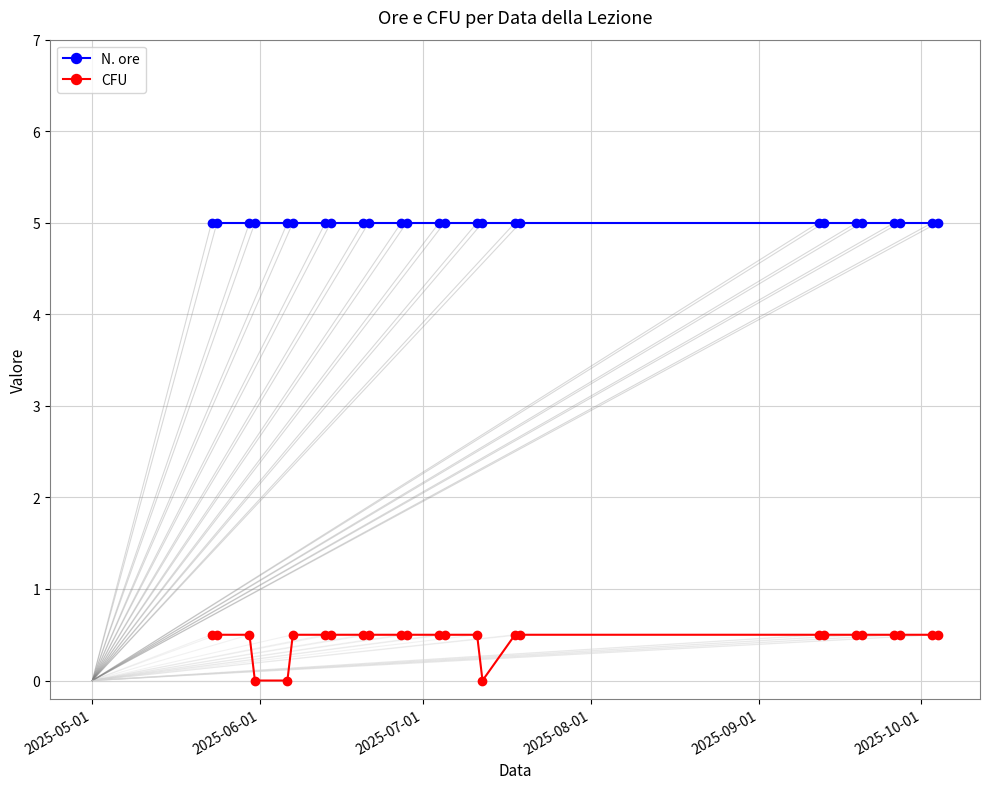

How many lines are shown in the chart?

2